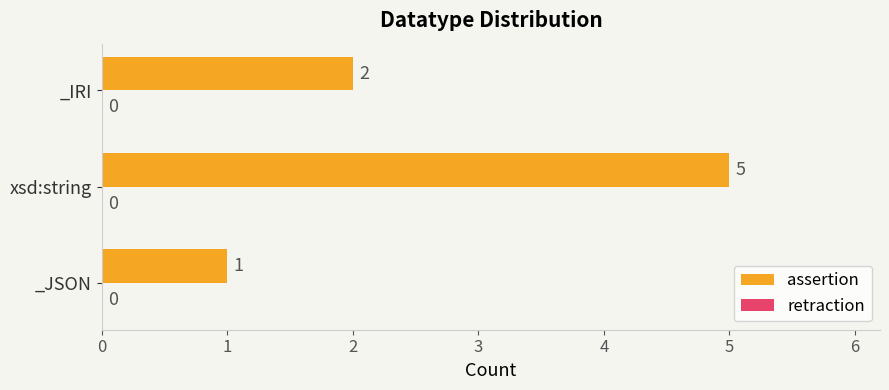

How many data points does each series have?

3